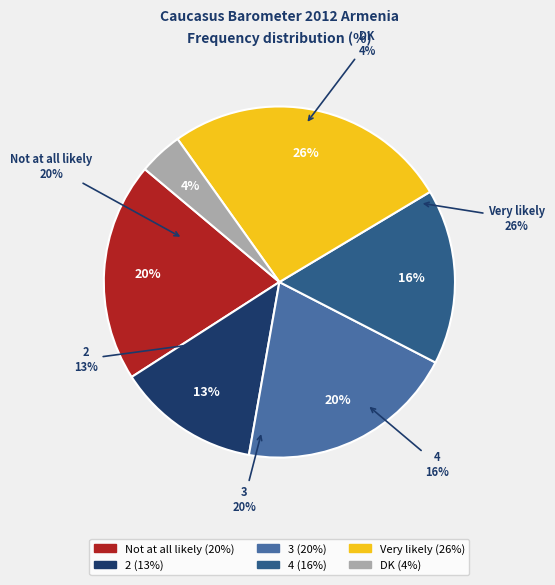

What percentage is the Very likely slice, to the nearest percent?

26%